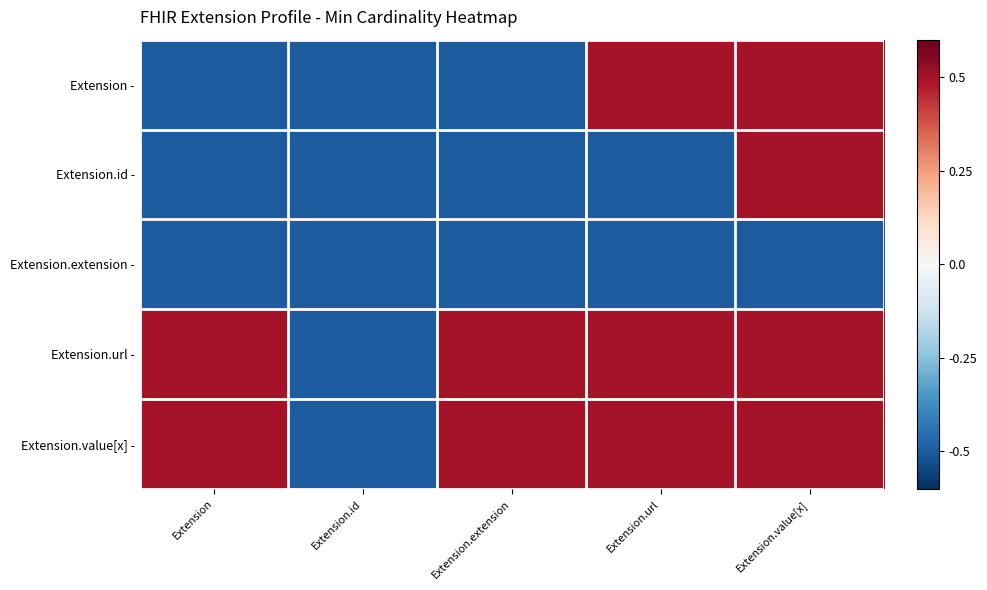

Rank the series by their maximum value, from lowest to highest.

Extension.extension -, Extension -, Extension.id -, Extension.url -, Extension.value[x] -